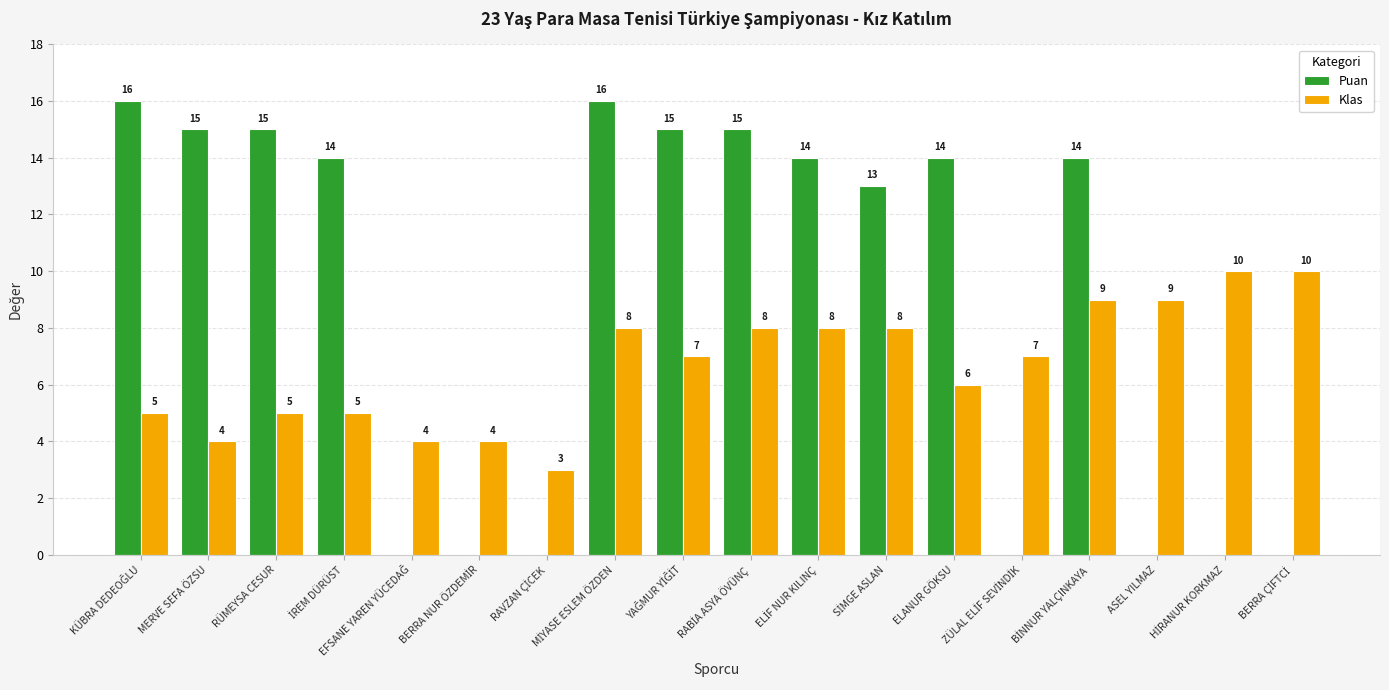

How many Klas values are between 5 and 8?

10